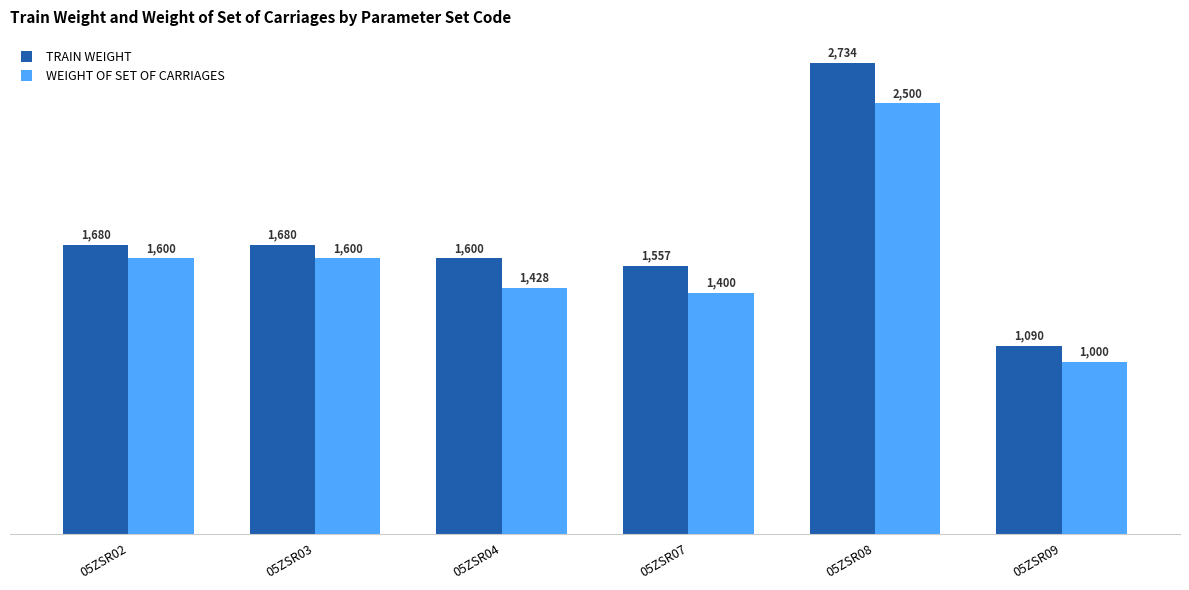

Reading left to right, list all the values displayed in this chart.

TRAIN WEIGHT: 1680	1680	1600	1557	2734	1090
WEIGHT OF SET OF CARRIAGES: 1600	1600	1428	1400	2500	1000